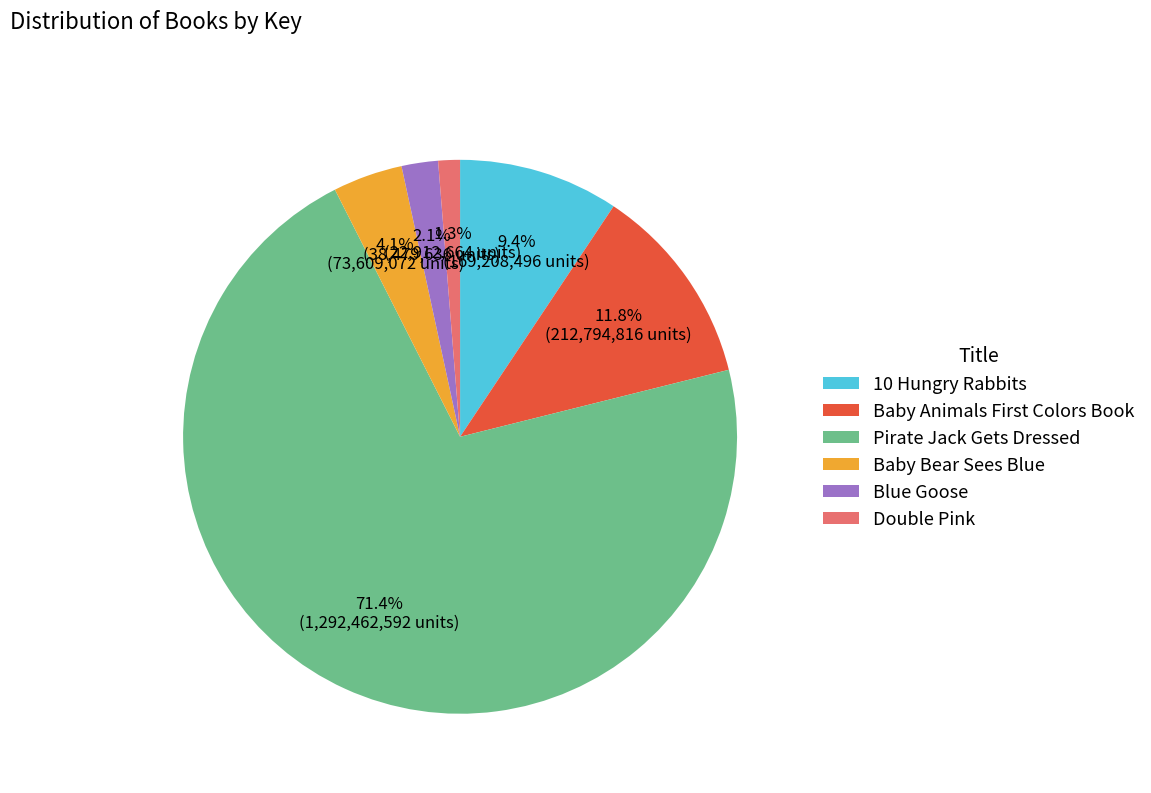

What is the majority slice?

Pirate Jack Gets Dressed